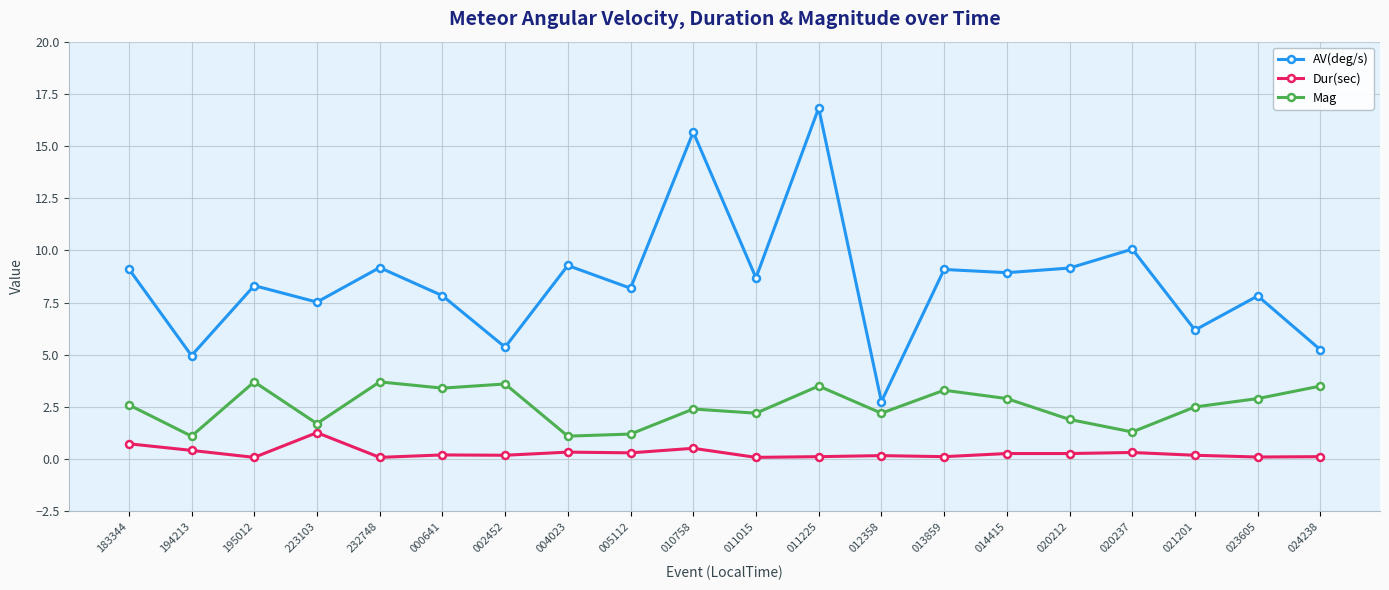

What is the difference between the maximum and minimum values in the Dur(sec) series?

1.2